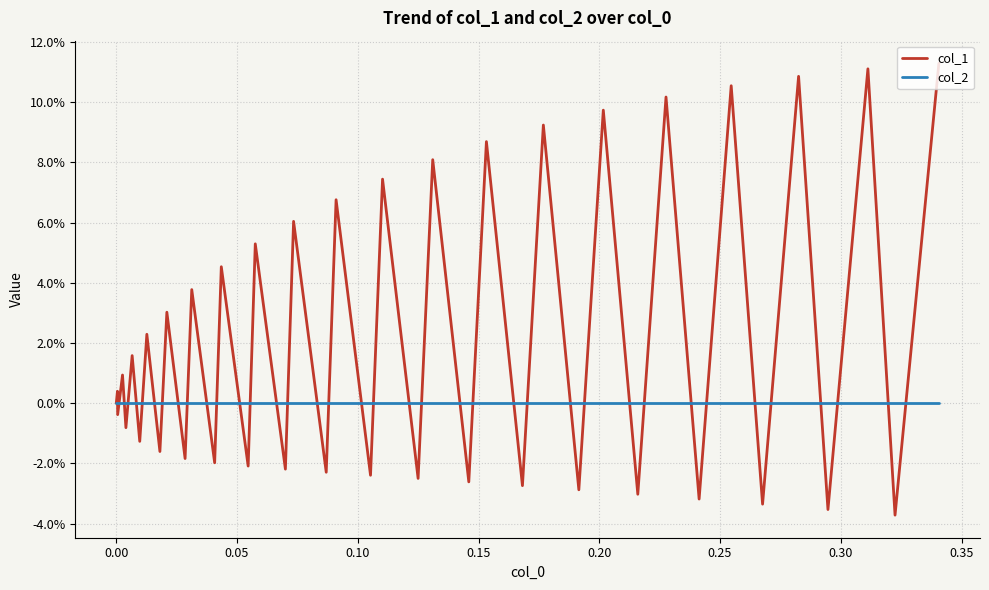

Does the chart have visible grid lines?

Yes